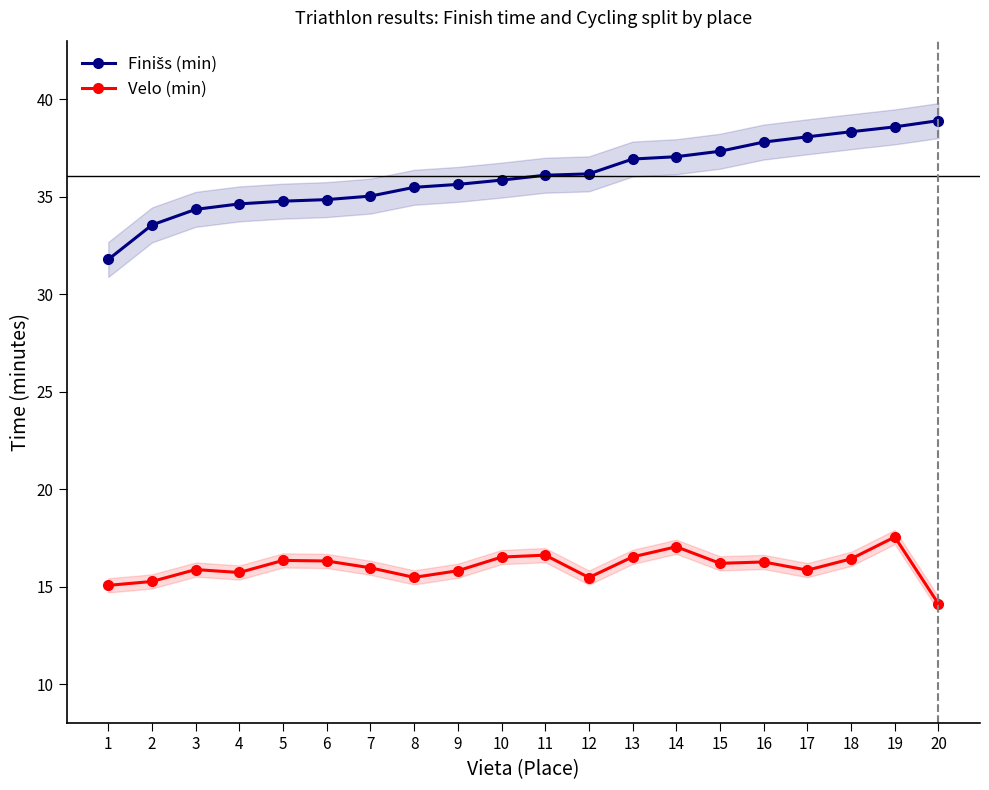

Which category has the lowest value in the Velo (min) series?

20